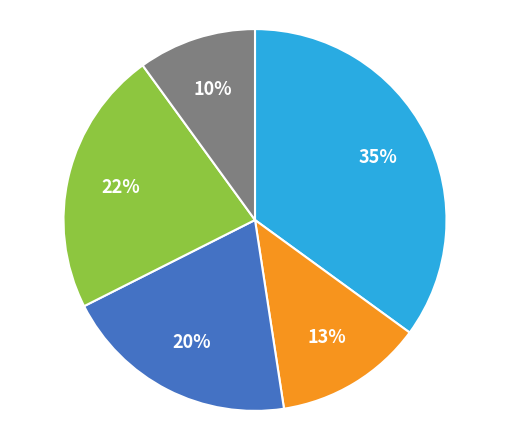

Does any single category account for the majority?

No